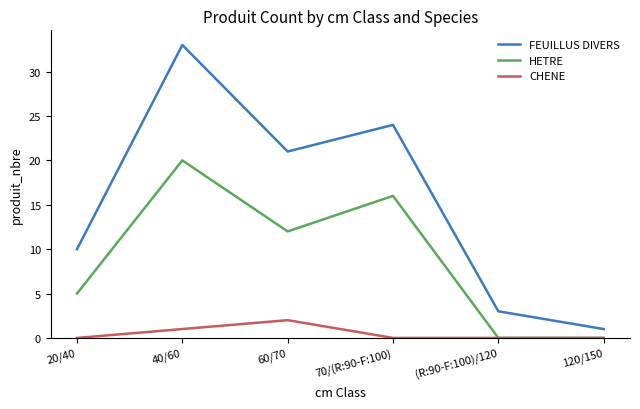

How many values in the FEUILLUS DIVERS series are below 21?

3